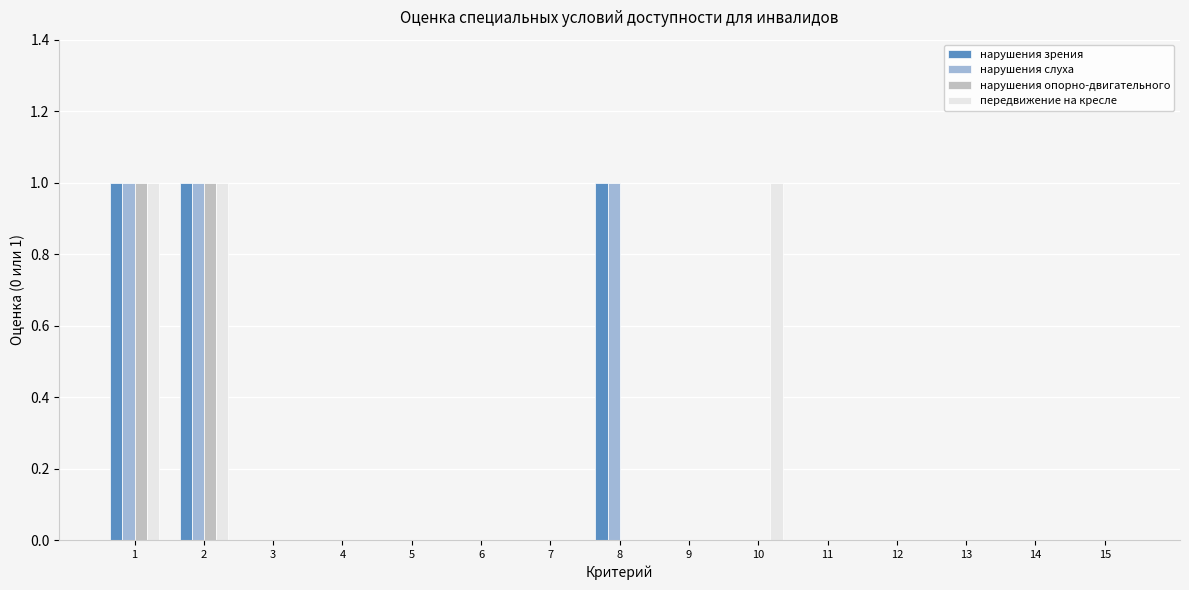

Does the chart contain stacked bars?

No